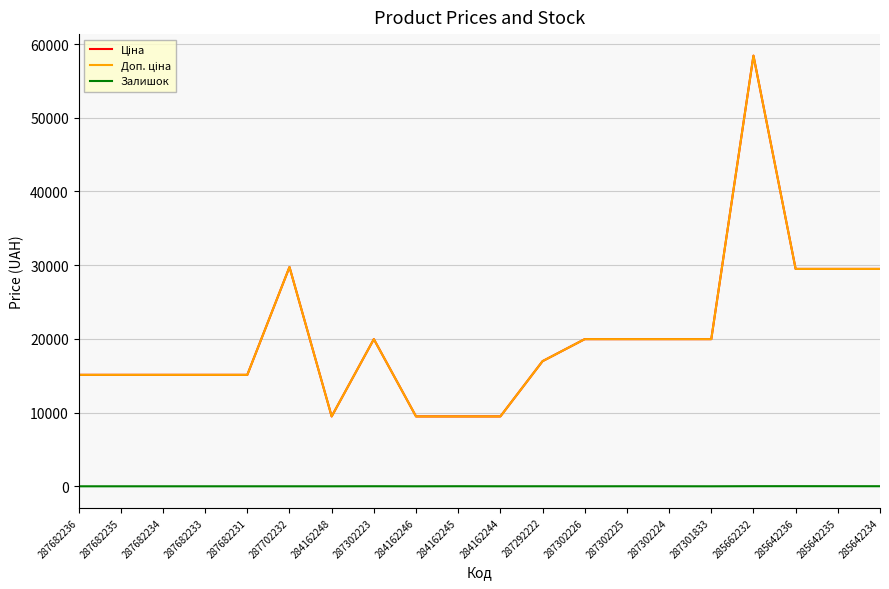

Does the chart display data point markers on the line(s)?

No